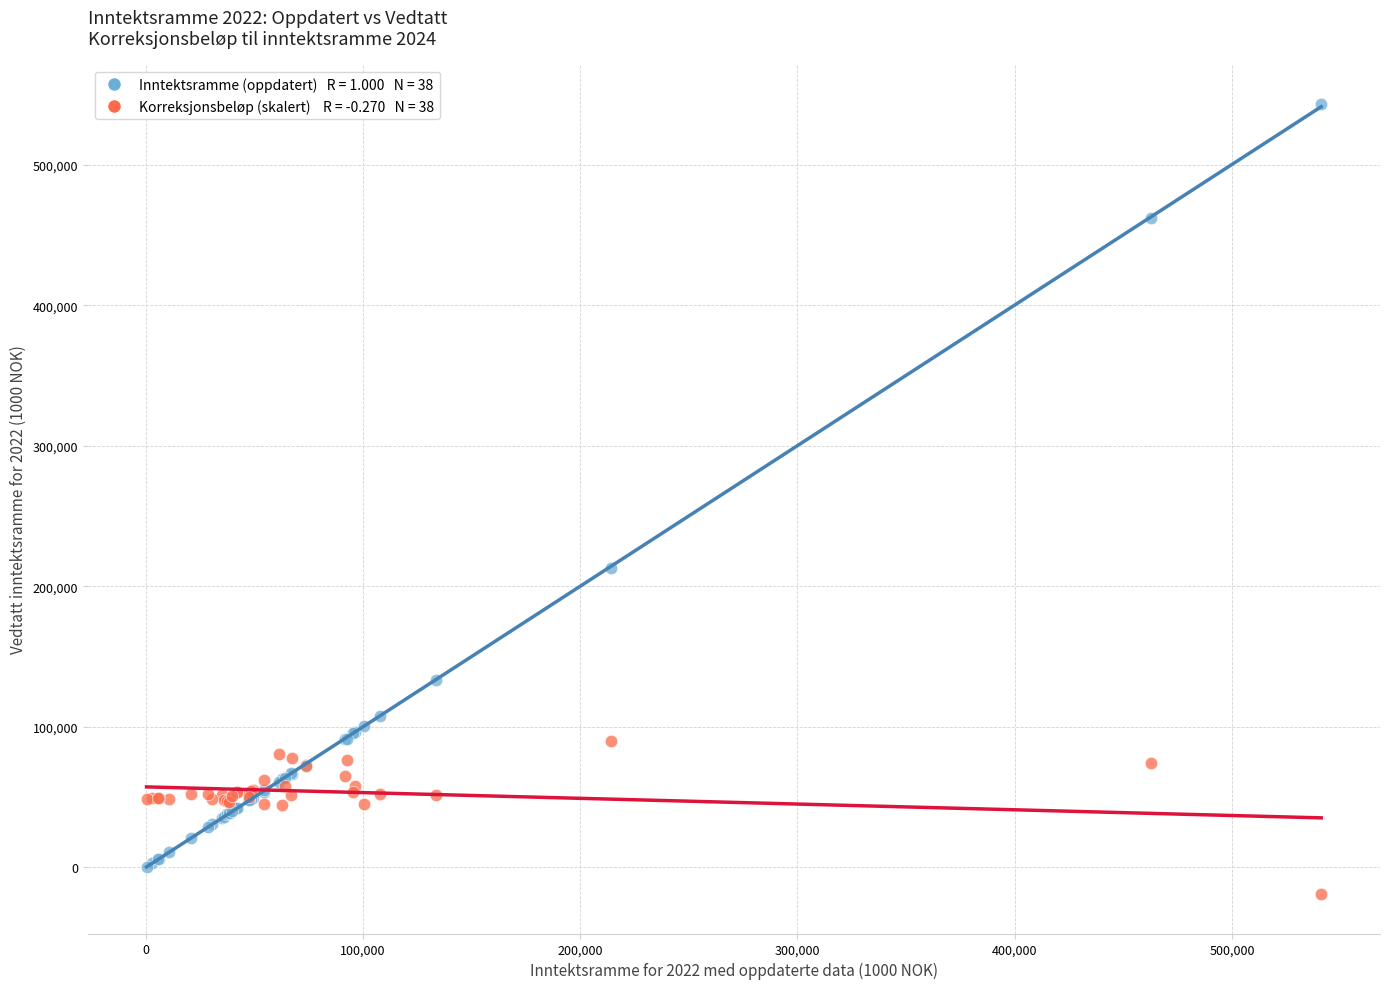

Across all series, what Y value is closest to 262086?

212749.1